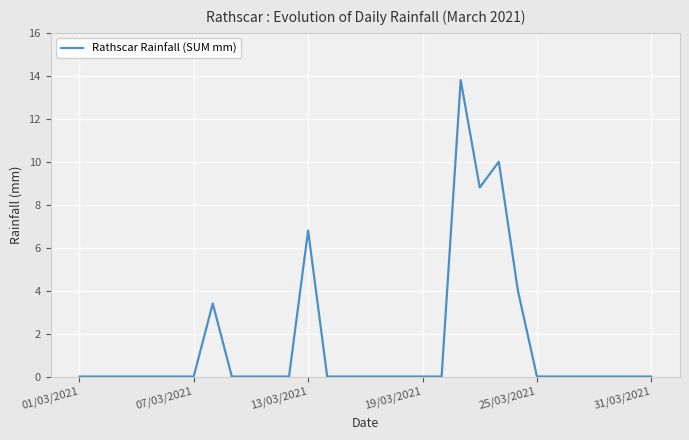

What is the greatest value displayed?

13.8